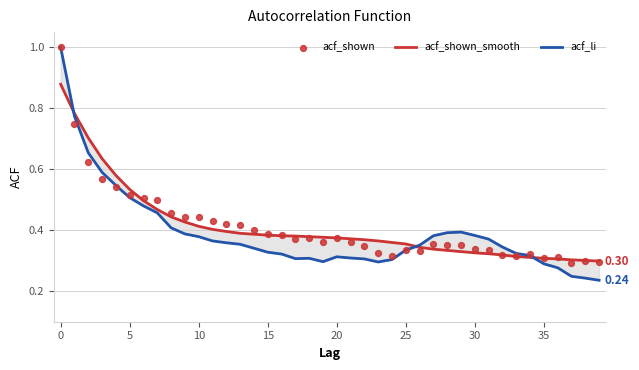

Which series reaches the minimum Y coordinate?

acf_li